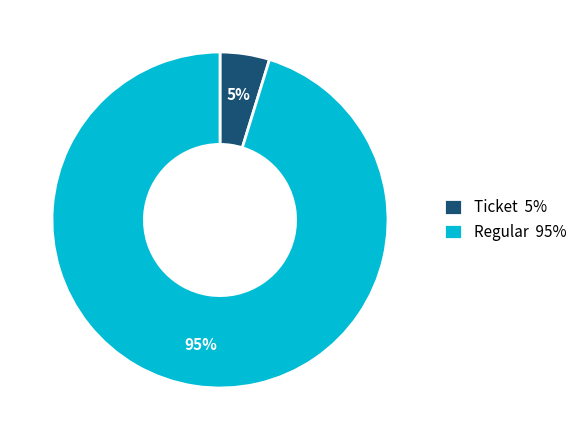

Rank the categories by value from lowest to highest.

Ticket 5%, Regular 95%